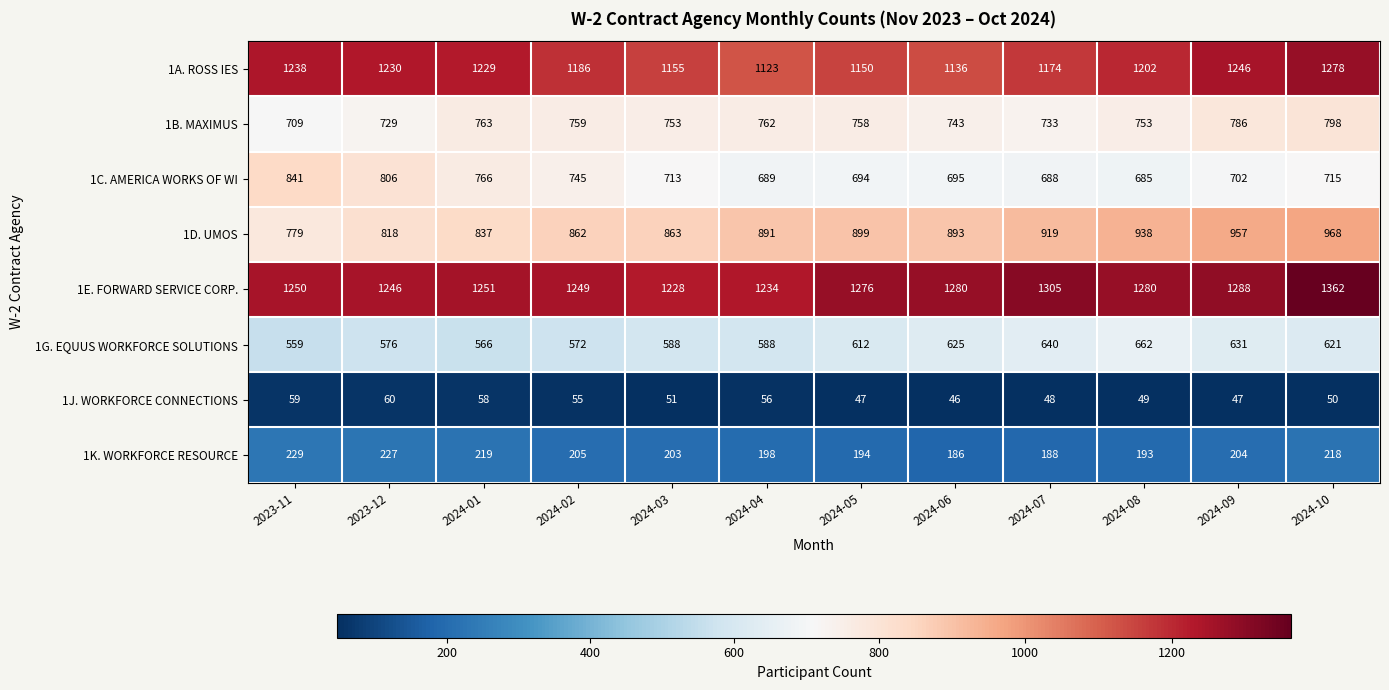

What is the difference between the maximum and minimum values in the 1K. WORKFORCE RESOURCE series?

43